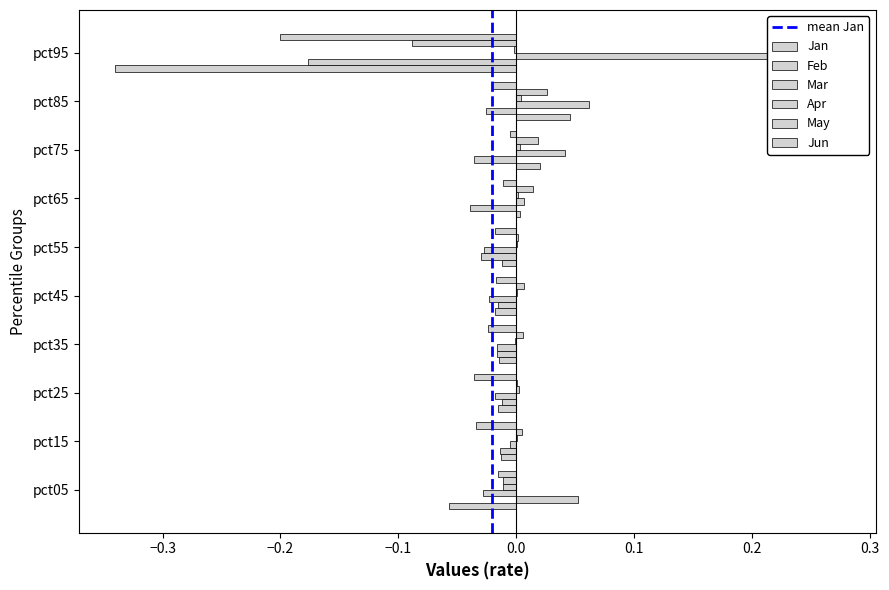

List the series in order of their peak value, lowest first.

Jun, Apr, May, Jan, Feb, Mar